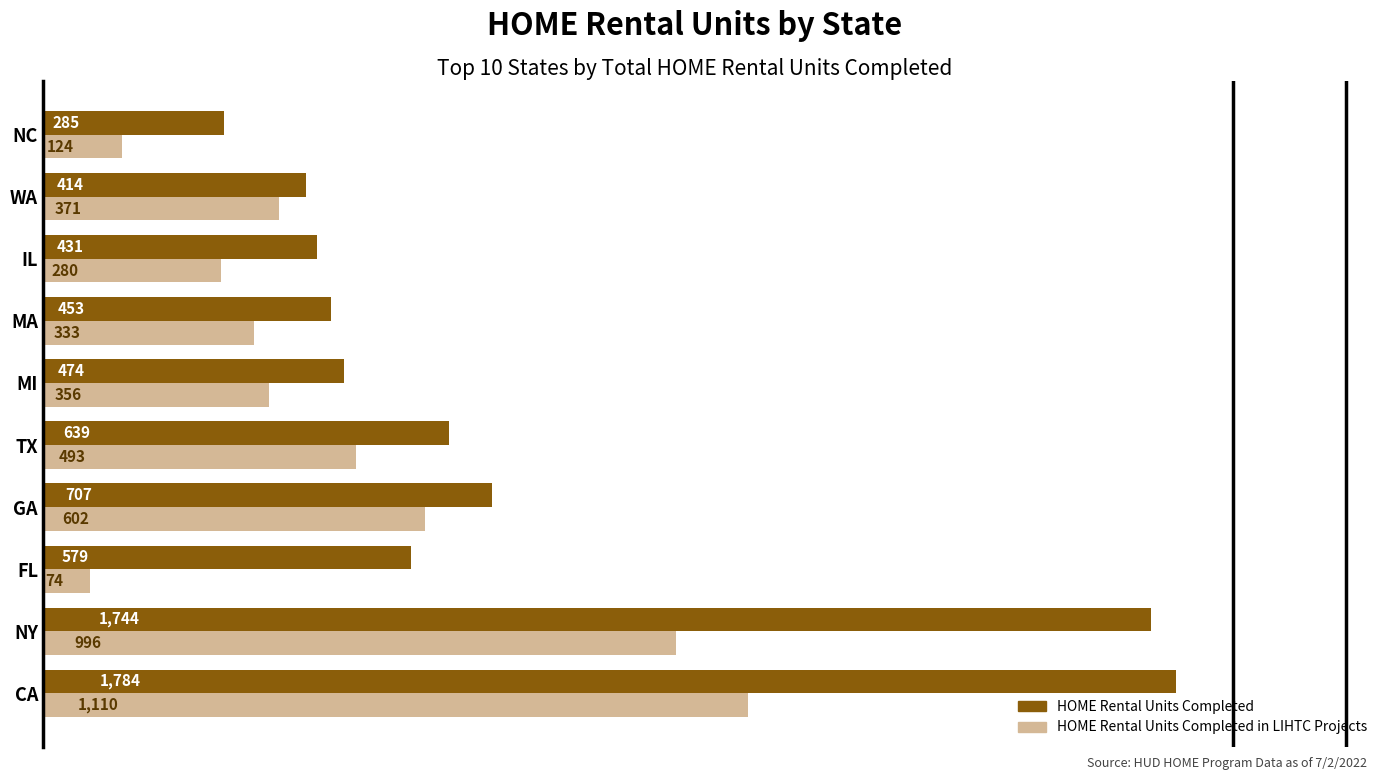

Rank the series by their maximum value, from highest to lowest.

HOME Rental Units Completed, HOME Rental Units Completed in LIHTC Projects